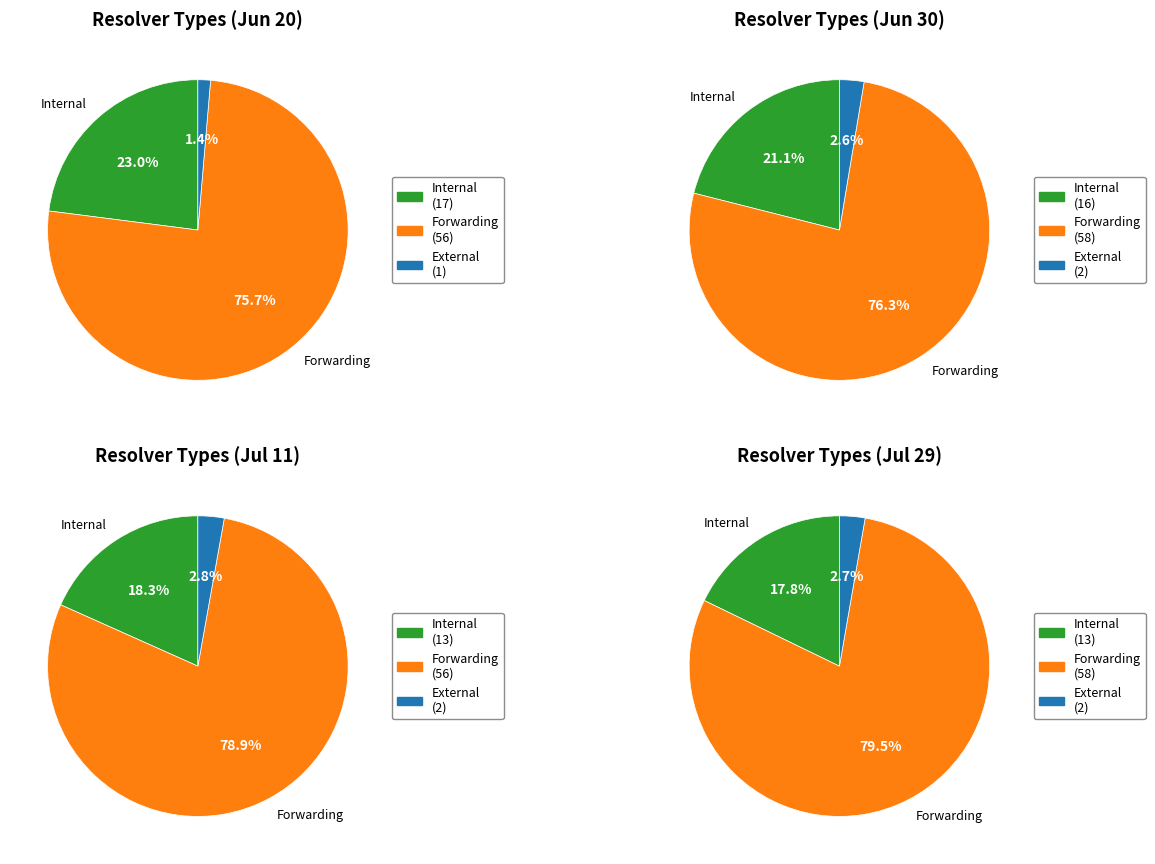

Does is_internal account for over 50% of the chart?

No